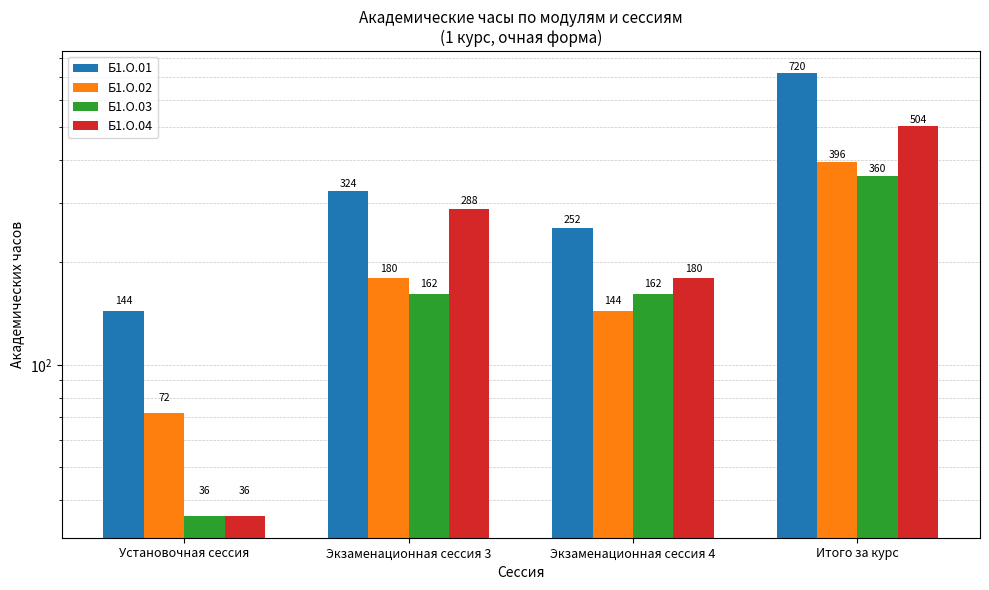

How many Б1.О.04 values are between 180 and 504?

3